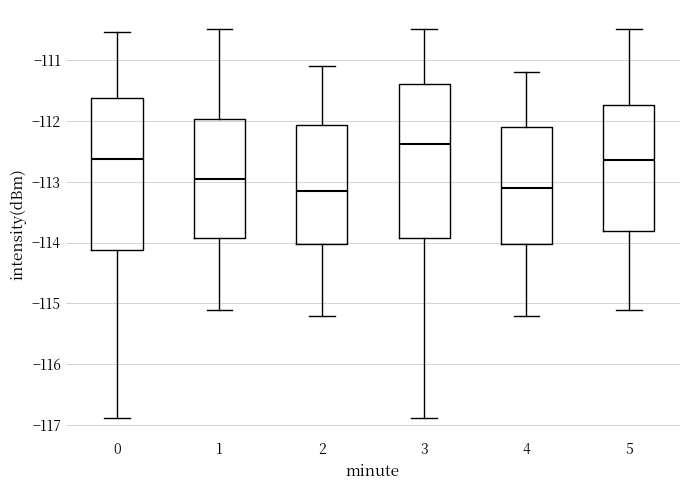

Reading left to right, read every box against the y-axis: the position of its median line, the range the box covers, and the ends of its whiskers. The values are not printed on the chart, so give them approximately, as read against the axis.

0: median -112.6, box -114.1 to -111.6, whiskers -116.9 to -110.5
1: median -112.9, box -113.9 to -112.0, whiskers -115.1 to -110.5
2: median -113.1, box -114.0 to -112.1, whiskers -115.2 to -111.1
3: median -112.4, box -113.9 to -111.4, whiskers -116.9 to -110.5
4: median -113.1, box -114.0 to -112.1, whiskers -115.2 to -111.2
5: median -112.6, box -113.8 to -111.7, whiskers -115.1 to -110.5